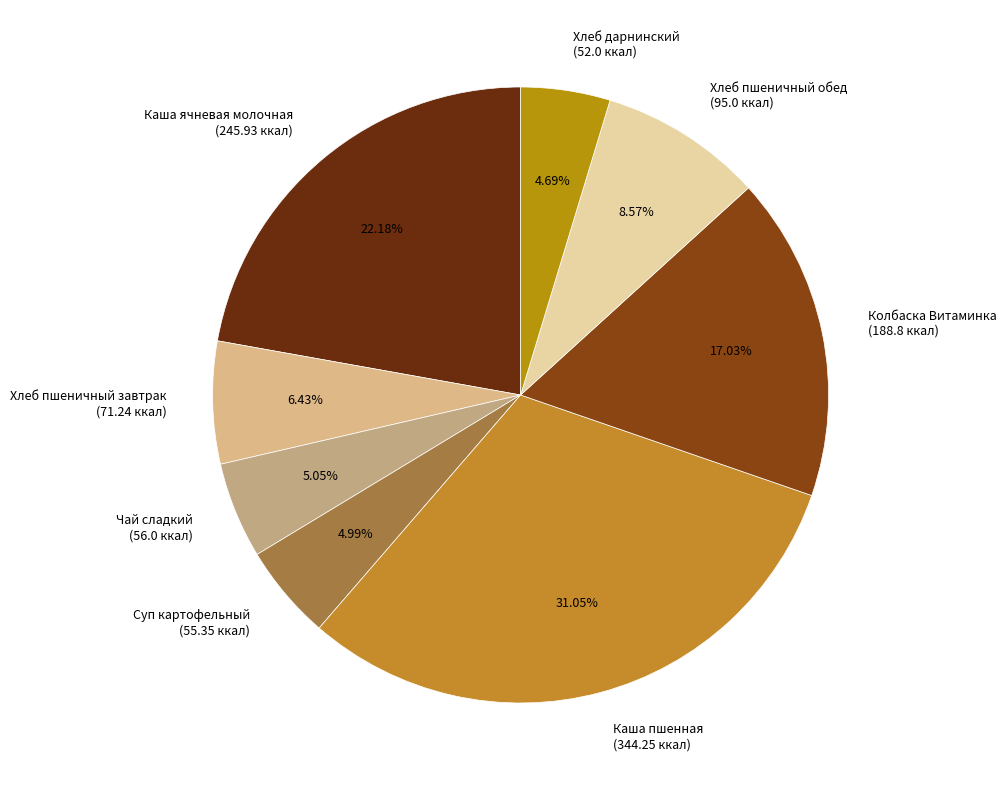

What is the ratio of the value at Чай сладкий (56.0 ккал) to the value at Хлеб пшеничный обед (95.0 ккал)?

0.6